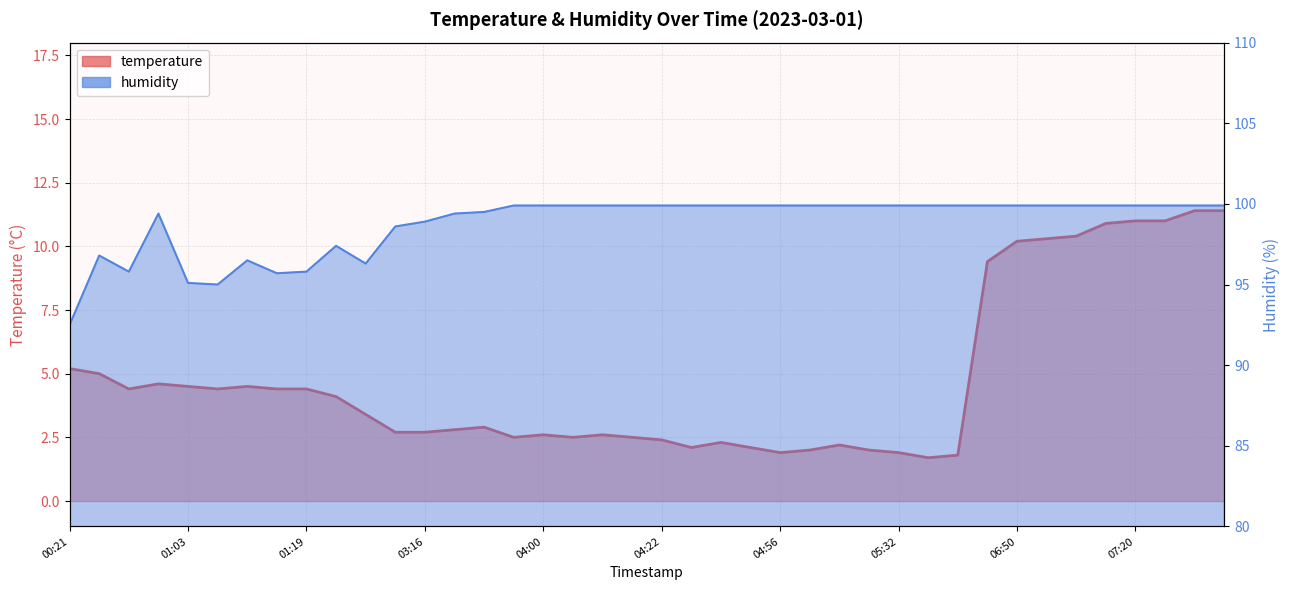

What is the greatest value displayed?

99.9